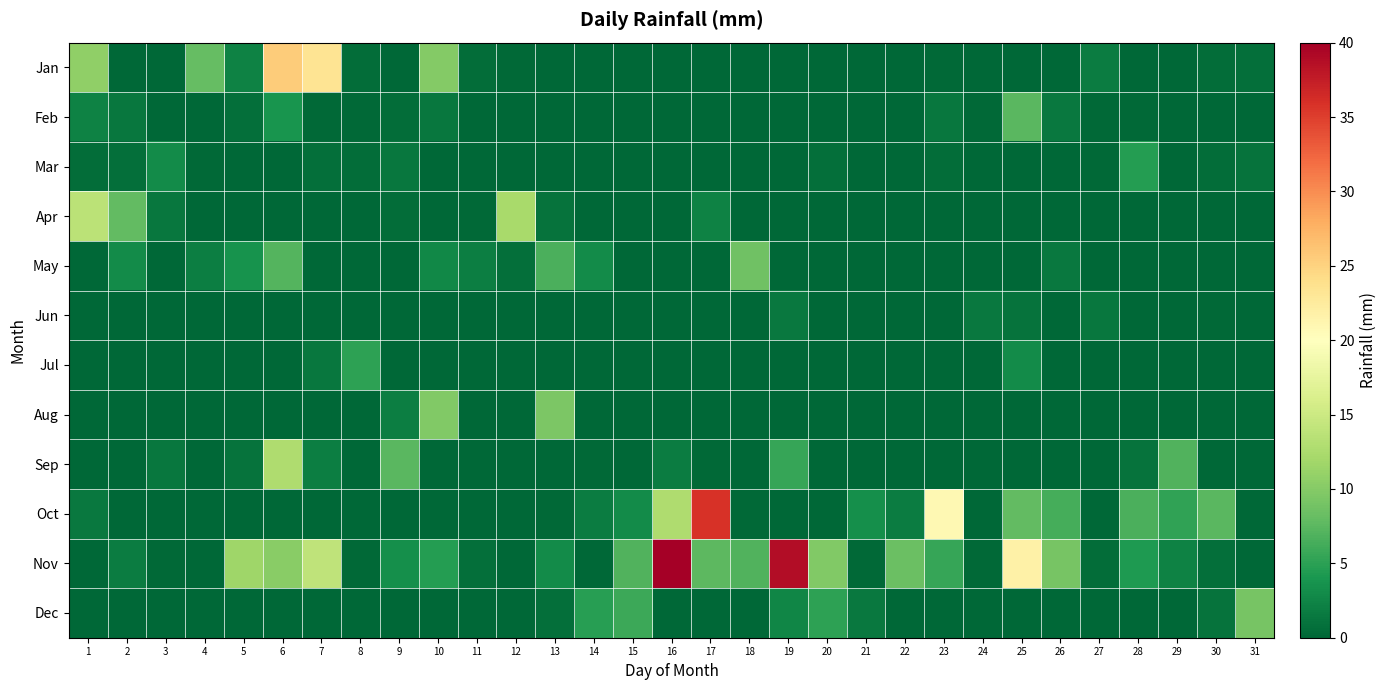

What is the total value across all series at 22?

10.2